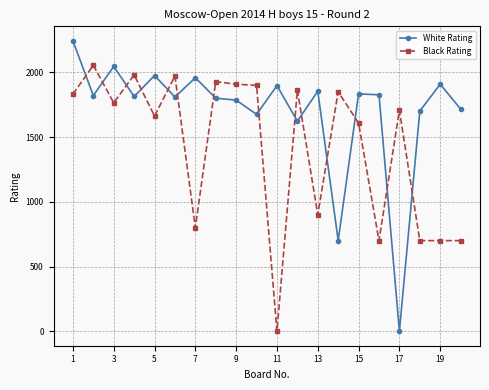

Is this an area chart (filled region under the line)?

No